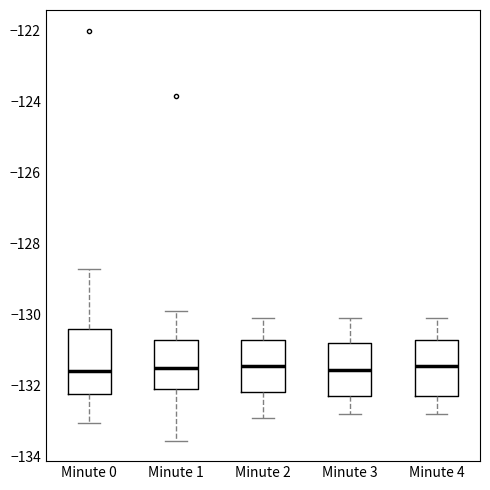

Comparing the boxes themselves (not the whiskers), which one is the tallest?

Minute 0